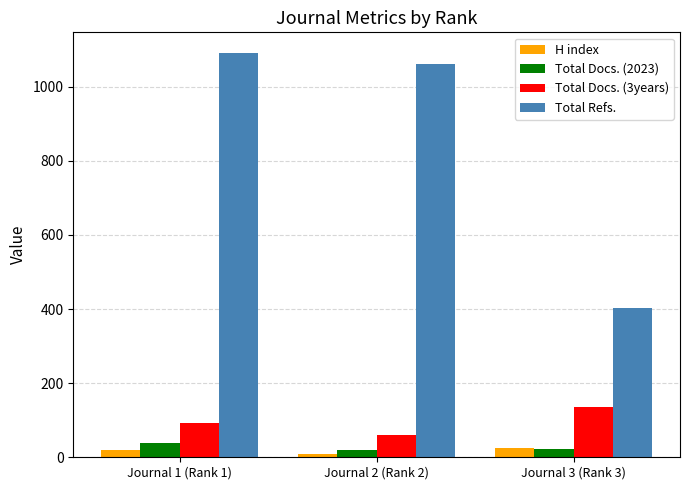

At which category is the sum across all series the highest?

Journal 1 (Rank 1)